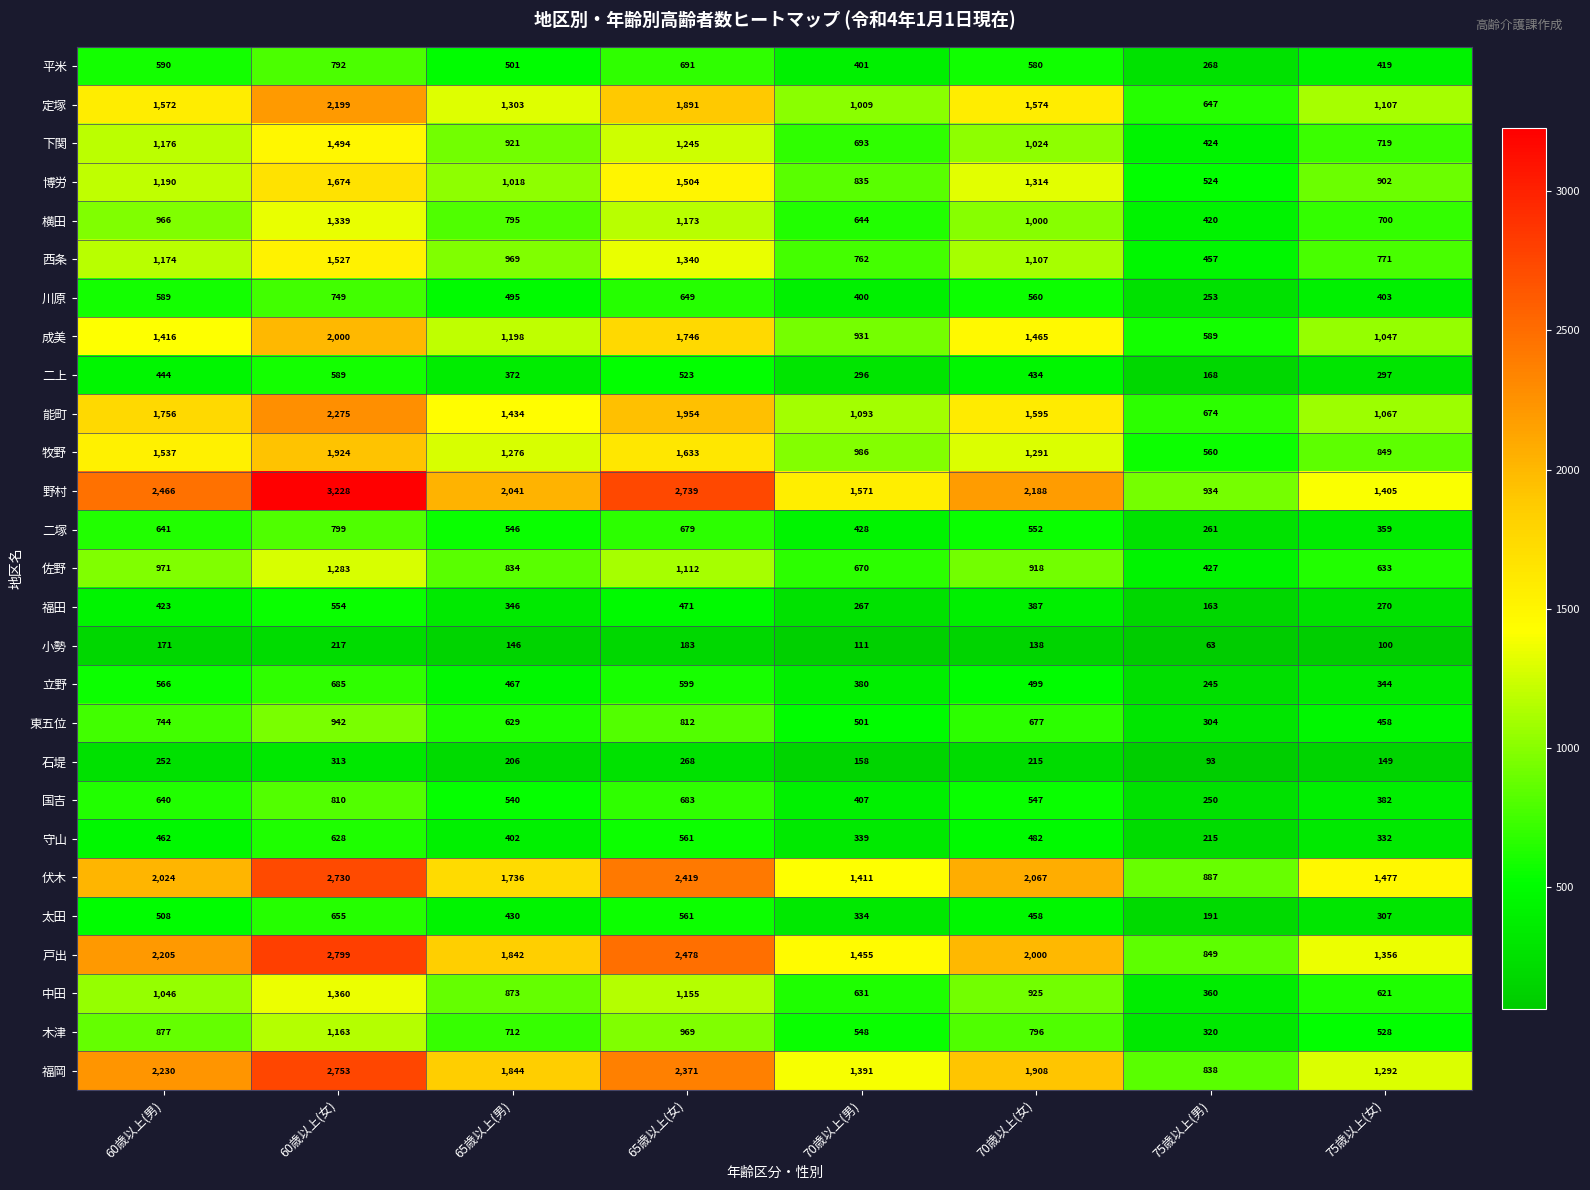

Which series has the largest total across all categories?

野村